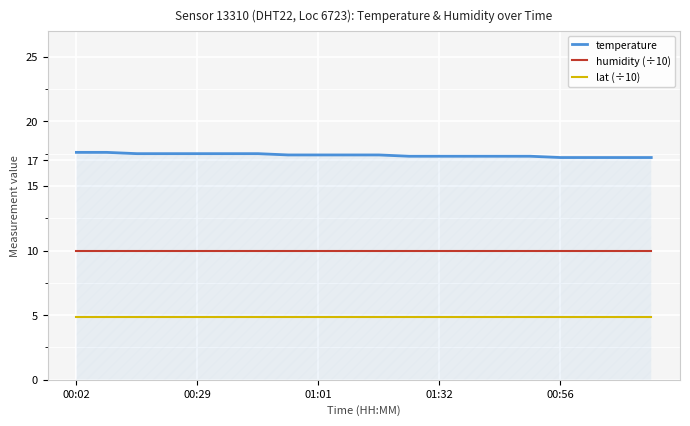

Which series has the largest total across all categories?

temperature